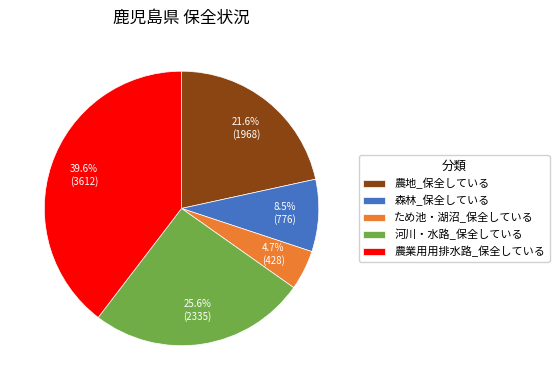

Approximately how many times larger is the value at 農地_保全している compared to 農業用用排水路_保全している?

0.5